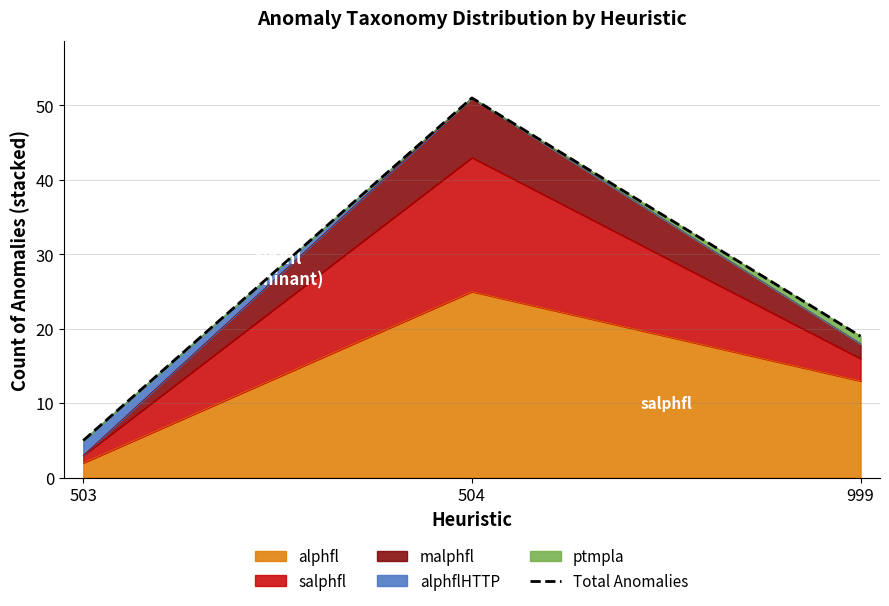

List the labels in order of value, largest first.

504, 999, 503